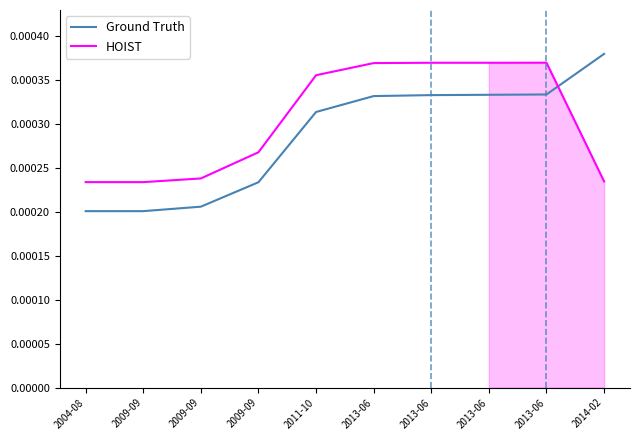

The value of HOIST at 2004-08 is 0.0. True or false?

False